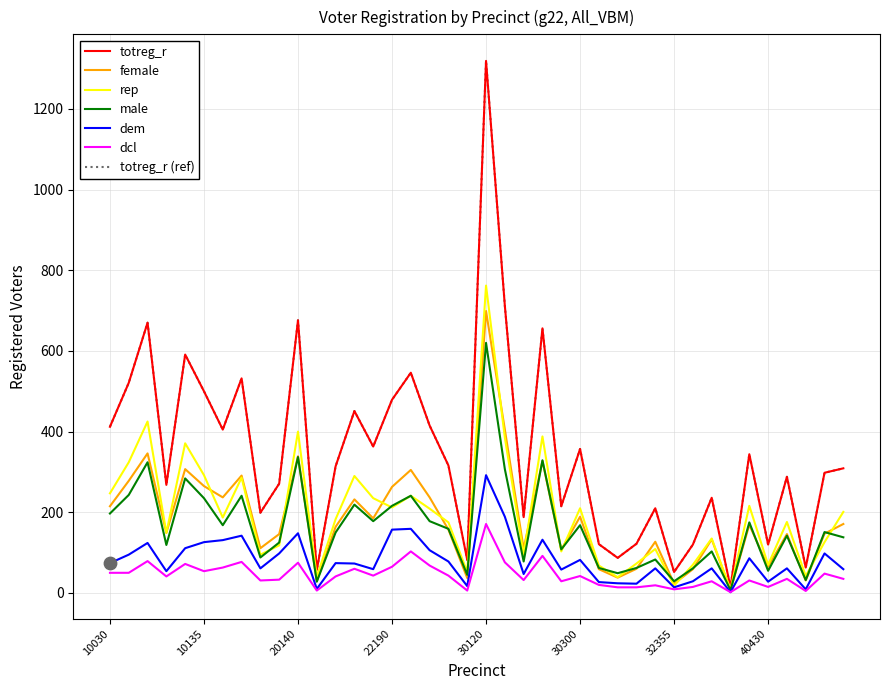

Is this an area chart (filled region under the line)?

No